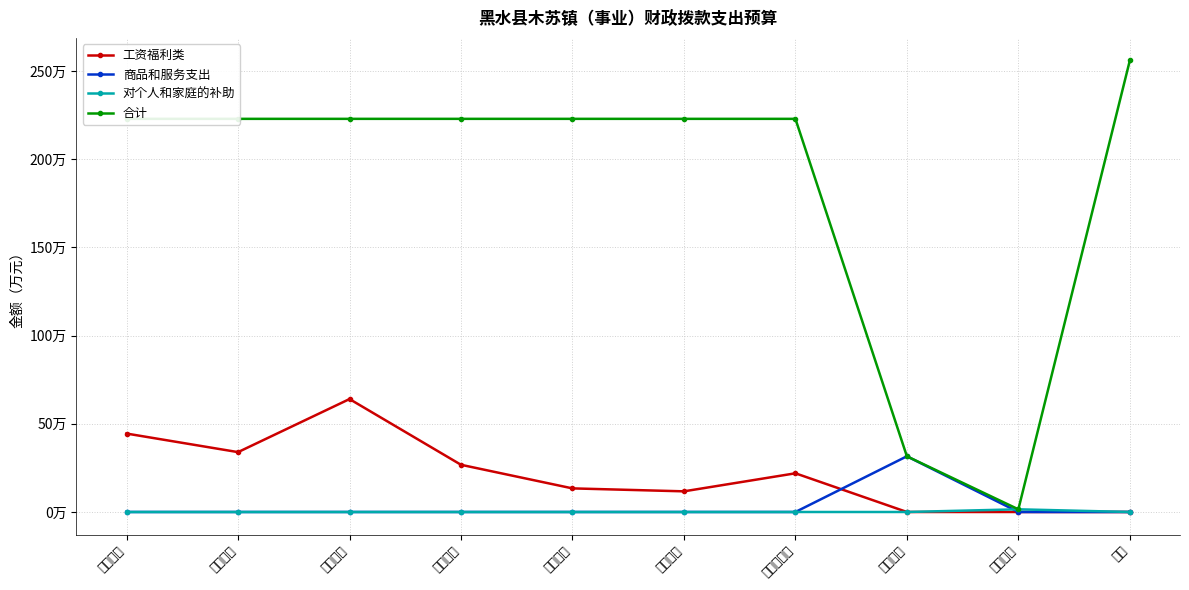

Which series has the widest spread of values?

合计